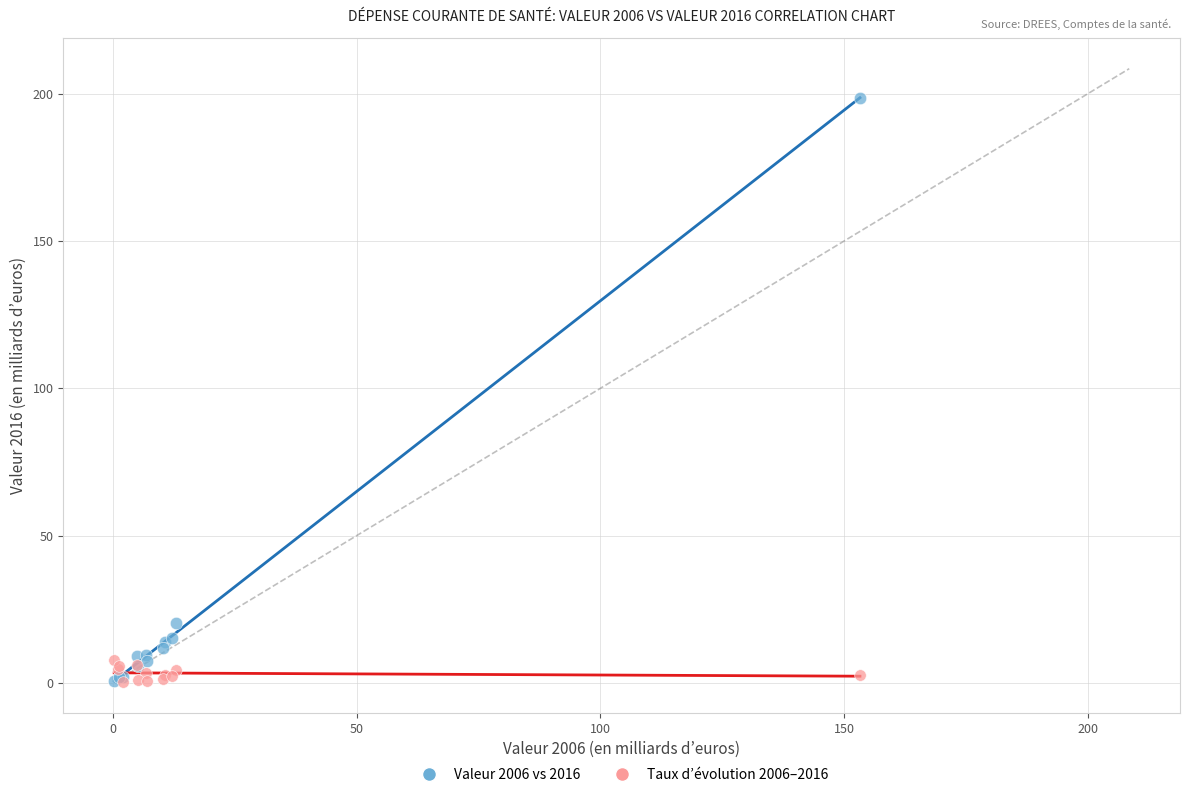

Across all series, what Y value is closest to 99?

20.3